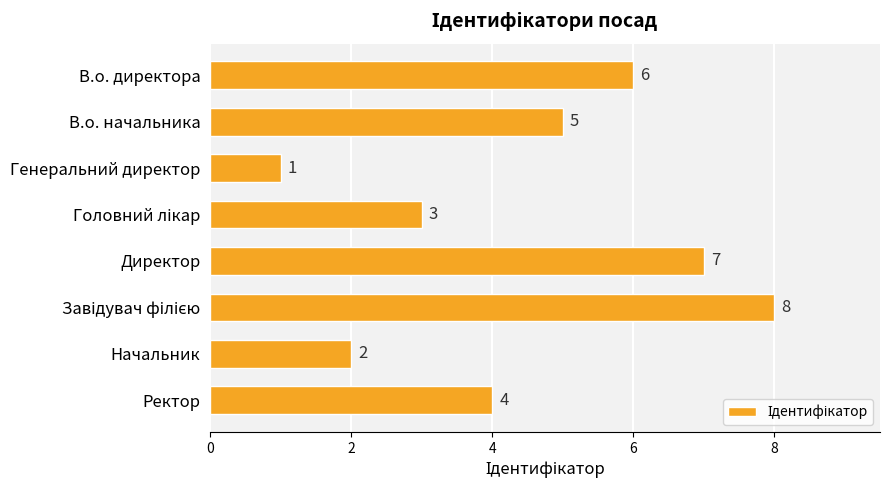

What is the greatest value displayed?

8